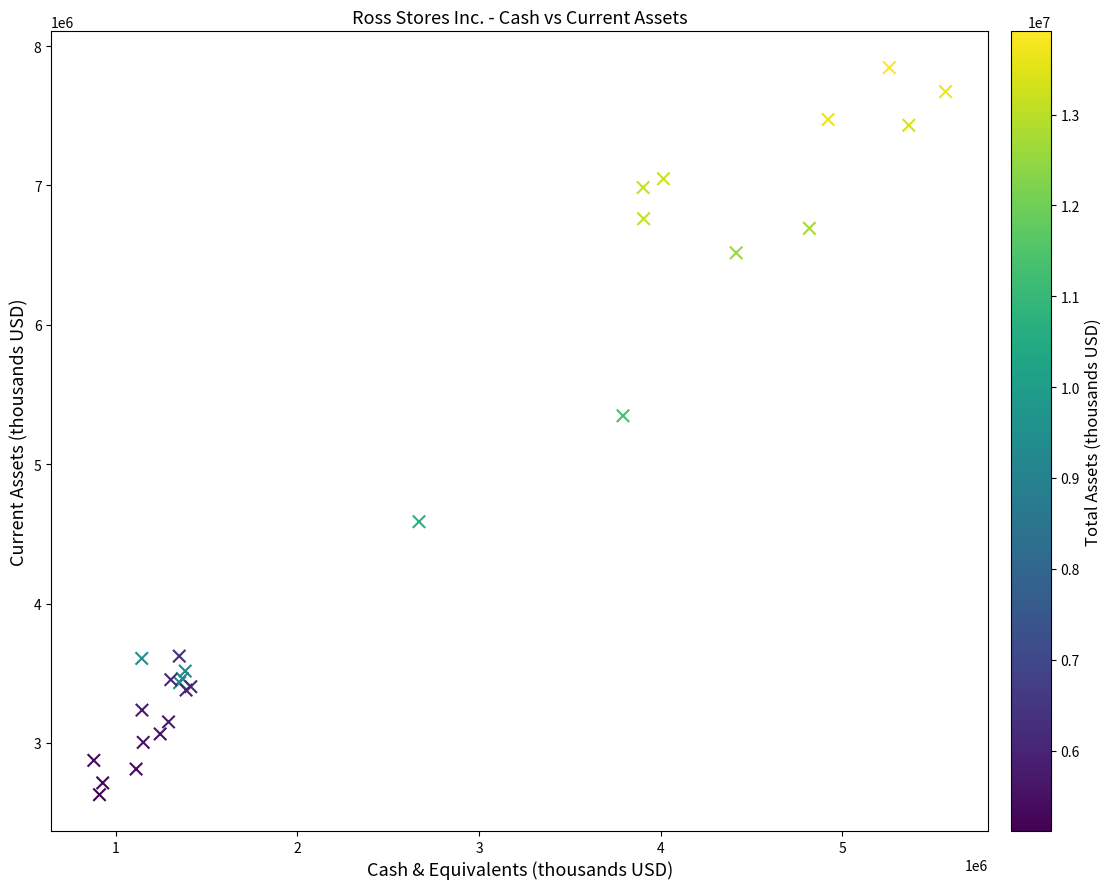

What Y value in the scatter plot is closest to 5237017?

5347361